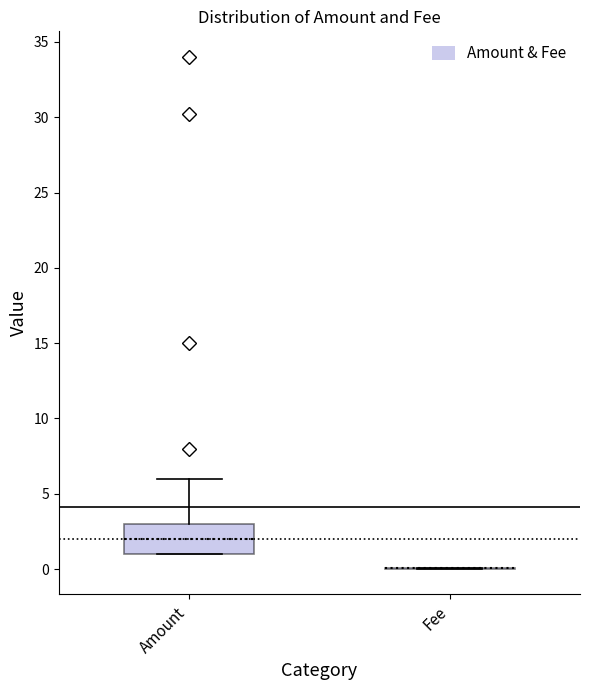

Reading left to right, transcribe this box plot: for each box, give where its median line is, the range the box spans, and where its two whiskers end, as read against the y-axis. The values are not printed on the chart, so give them approximately, as read against the axis.

Amount: median 2, box 1 to 3, whiskers 1 to 6
Fee: box collapsed to a line at 0, whiskers 0 to 0